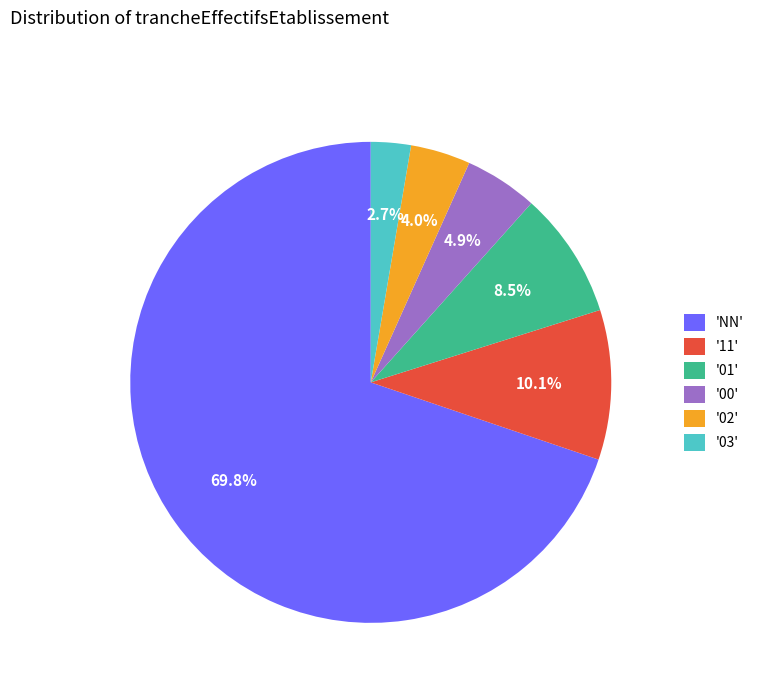

Is the sum of '11' and 'NN' greater than half?

Yes